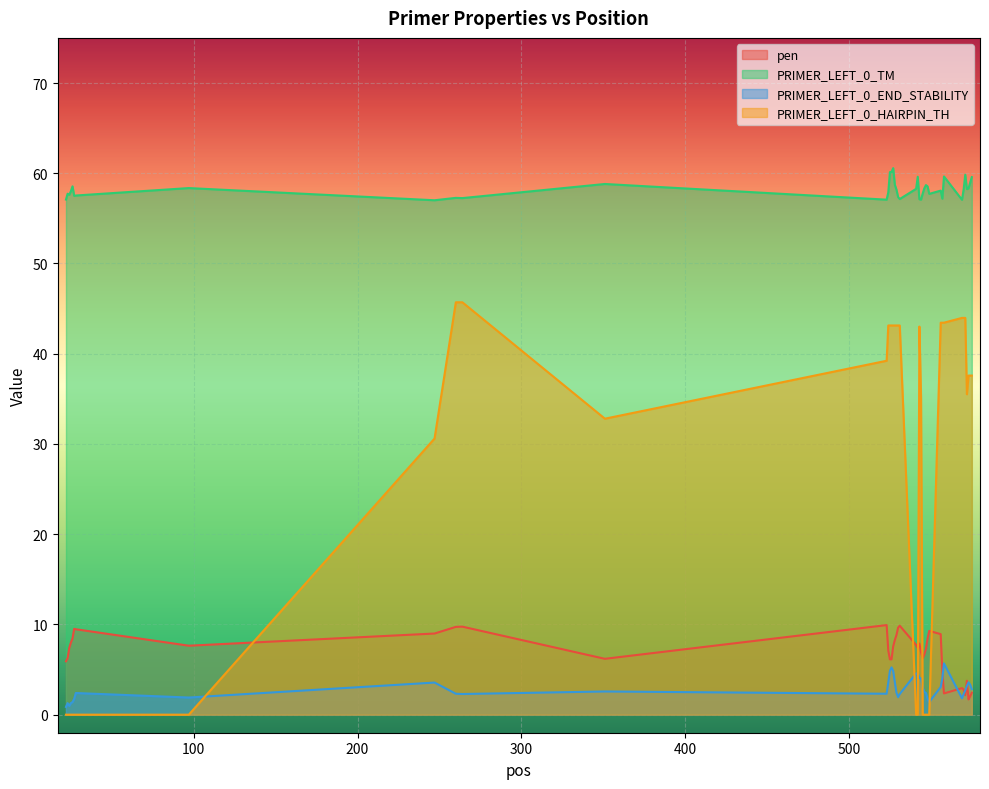

What is the minimum value for PRIMER_LEFT_0_TM?

57.0